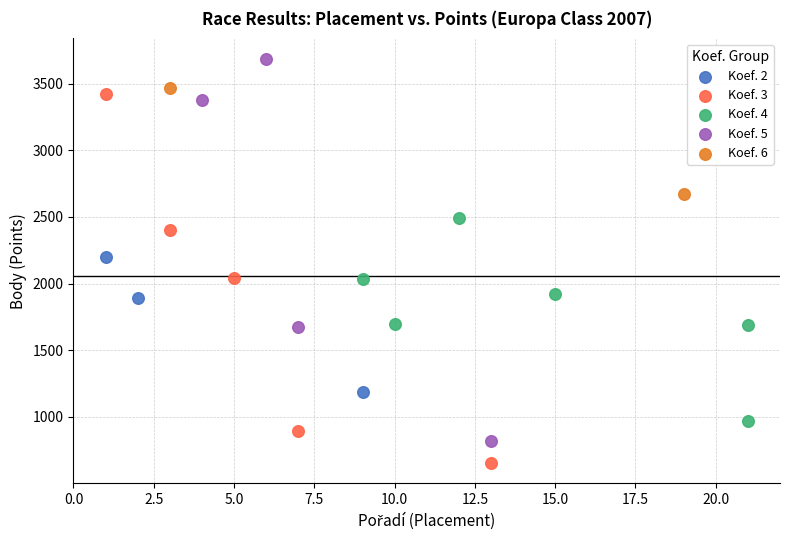

Which series has the largest Y range (max minus min)?

Koef. 5